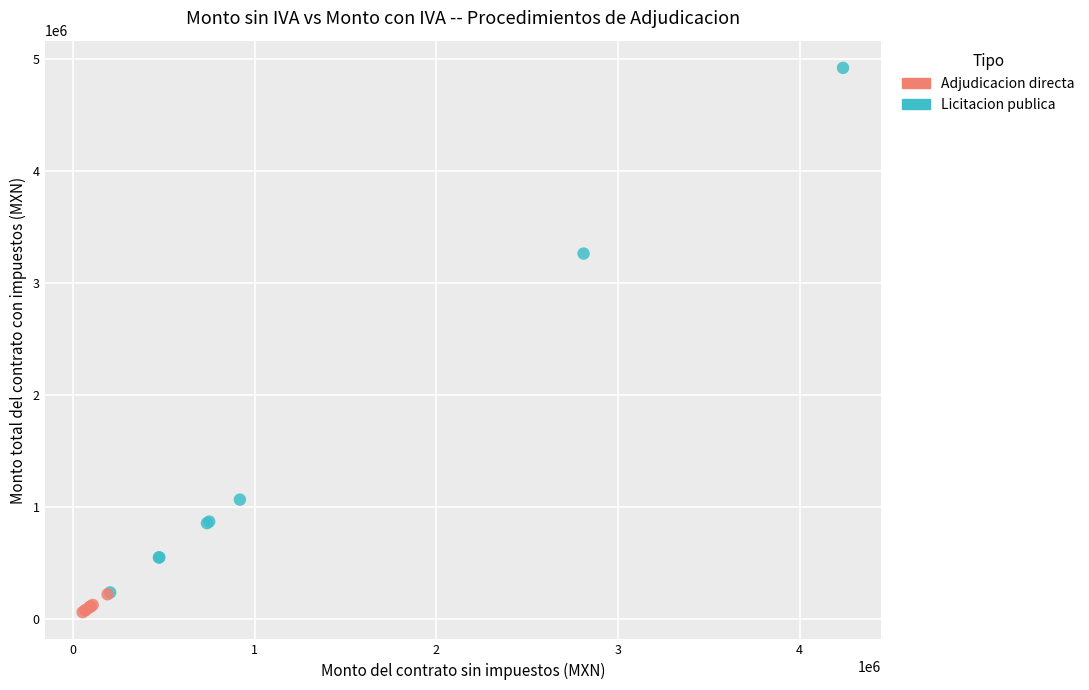

Which series contains the highest Y value?

Licitacion publica